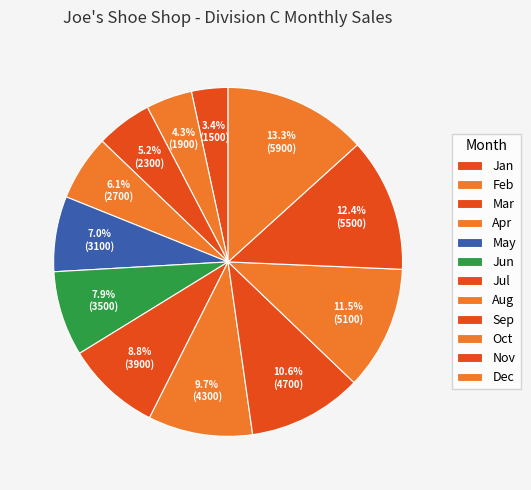

Is Oct the majority of the pie?

No